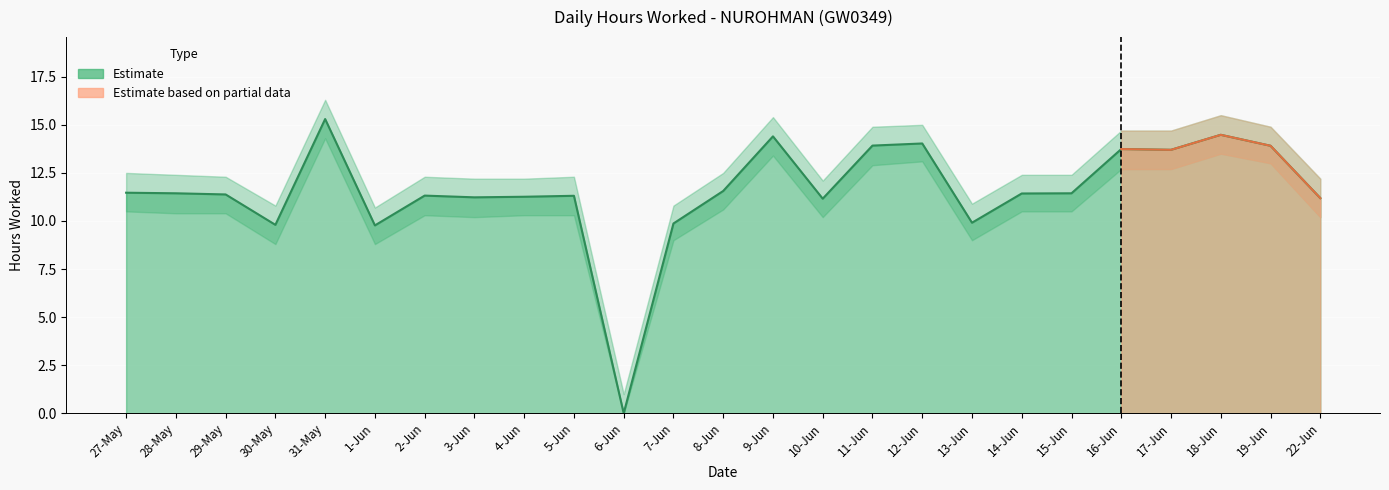

Is the value of Hours_lower at 19-Jun greater than the value of Hours_upper at 31-May?

No